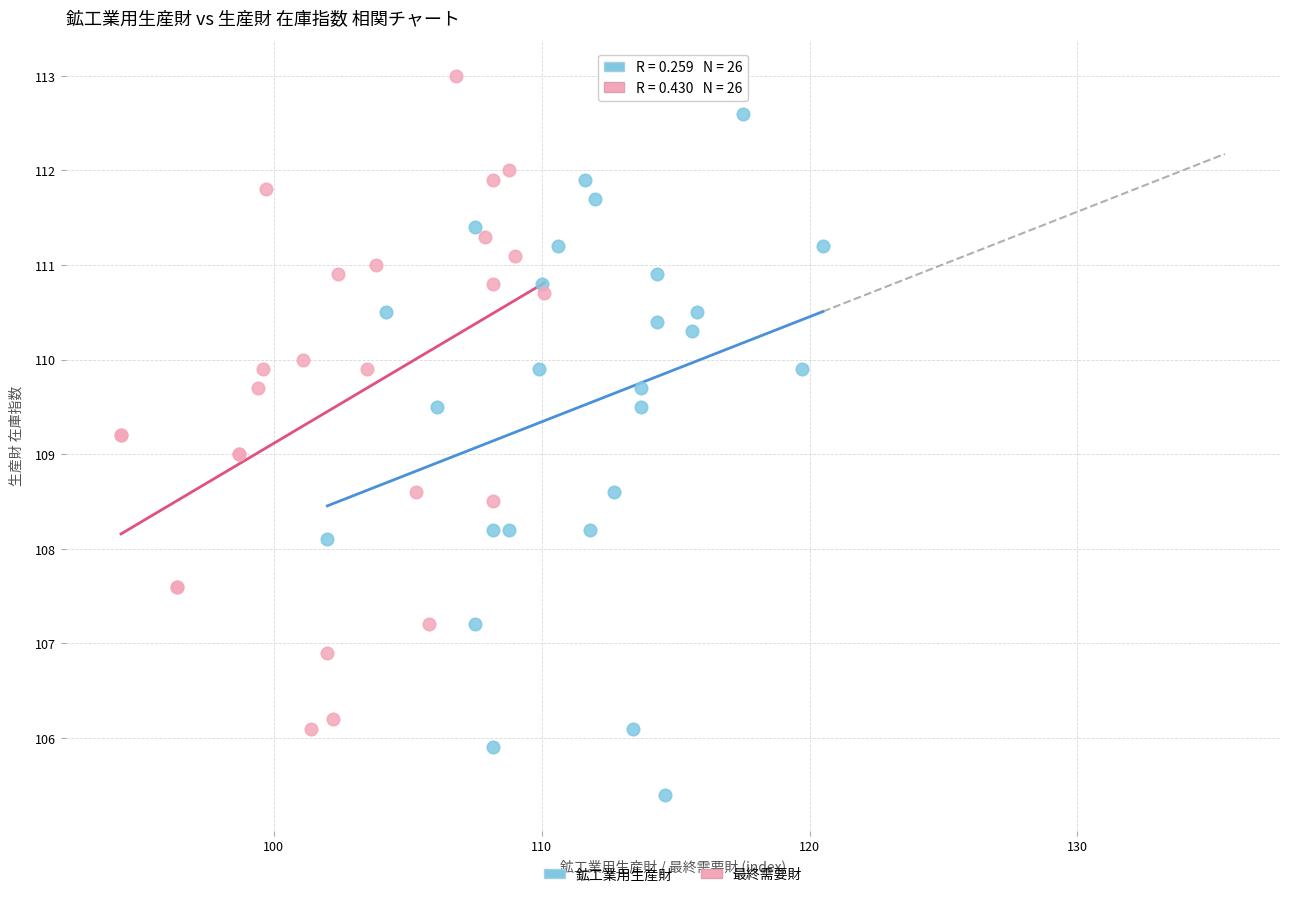

Which series contains the lowest Y value?

鉱工業用生産財